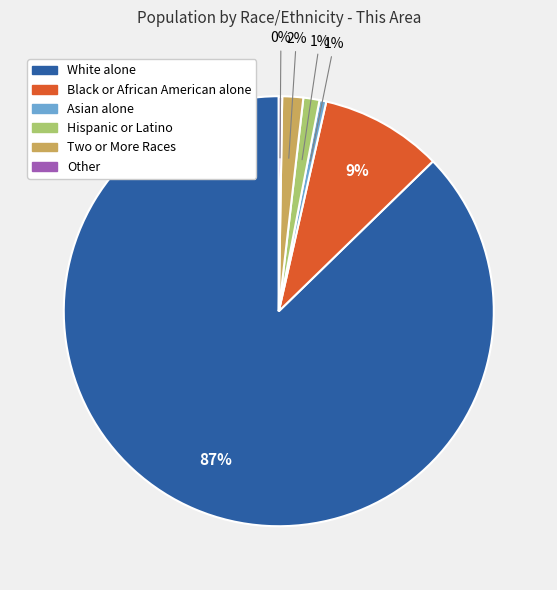

To the nearest percent, what portion does Black or African American alone represent?

9%